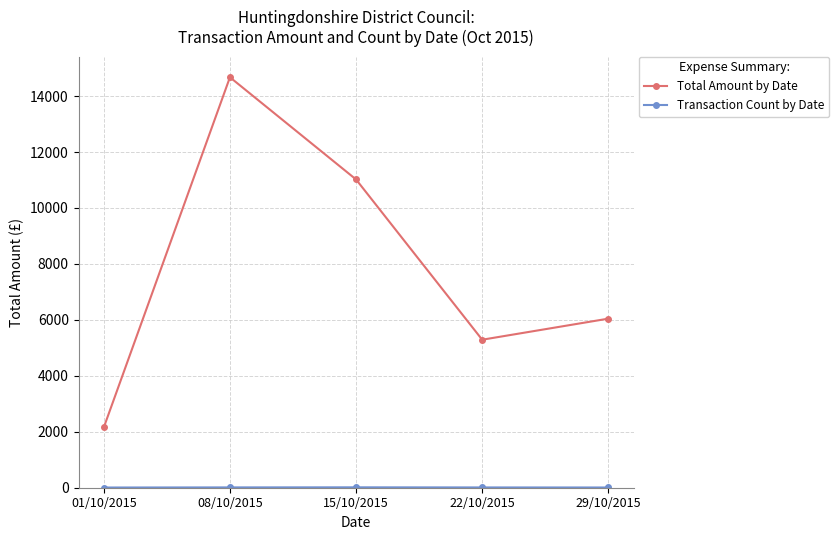

How many interior local valleys does the Total Amount by Date series have?

1